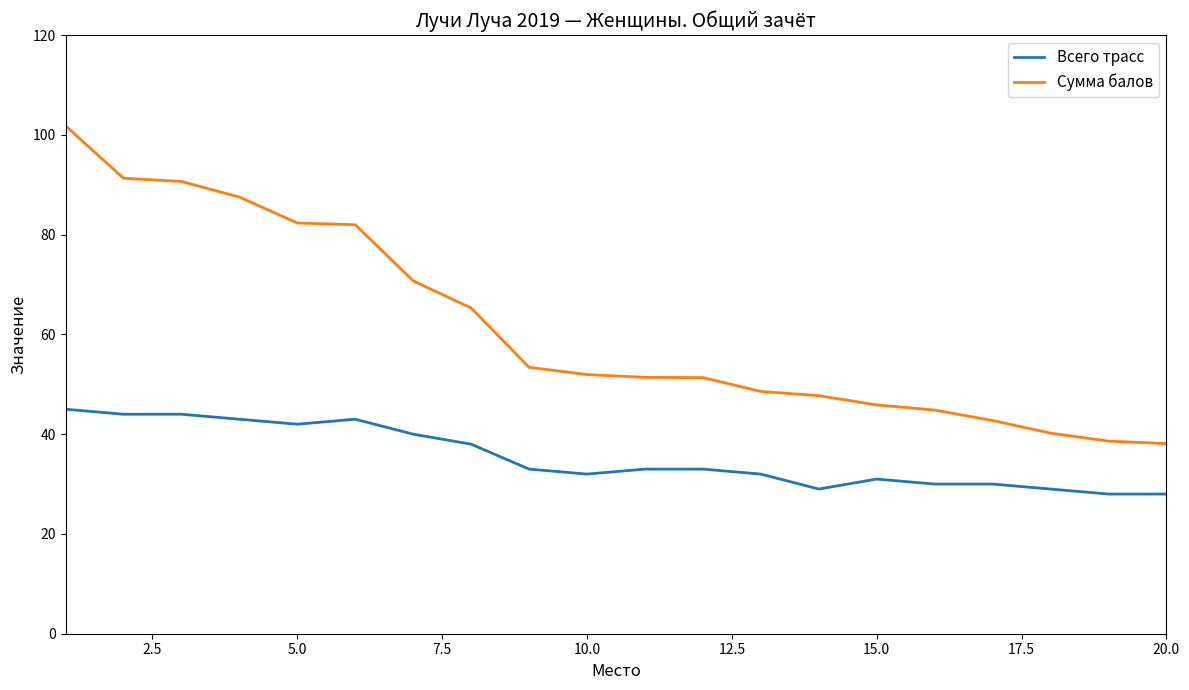

True or false: Сумма балов and Всего трасс intersect in this chart.

False